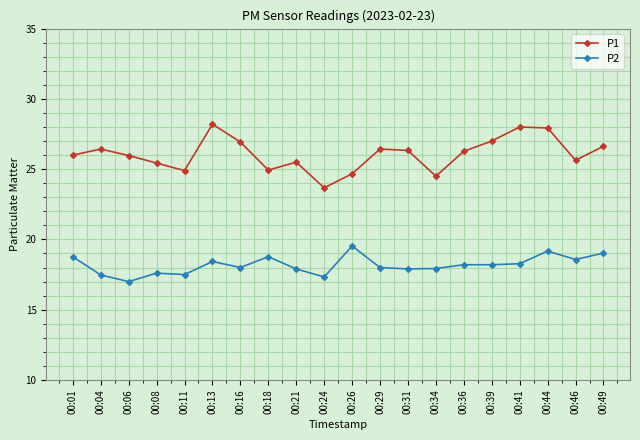

What is the sum of all P2 values?

363.6